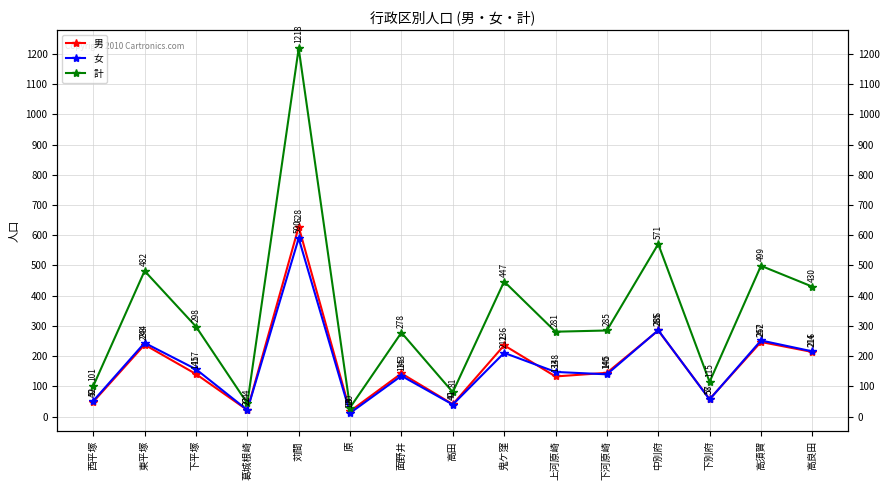

Which series has the largest total across all categories?

計